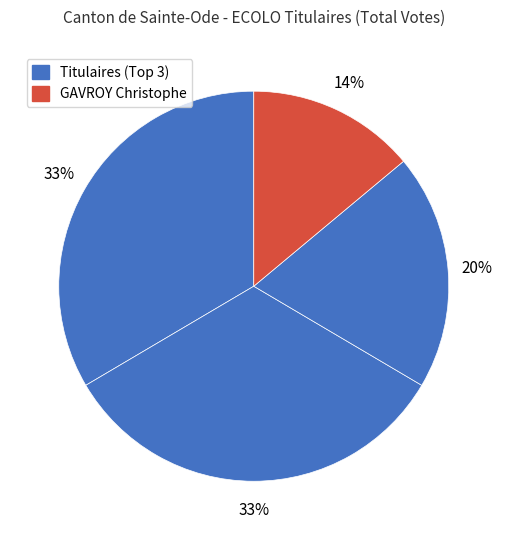

How many slices are in this pie chart?

4